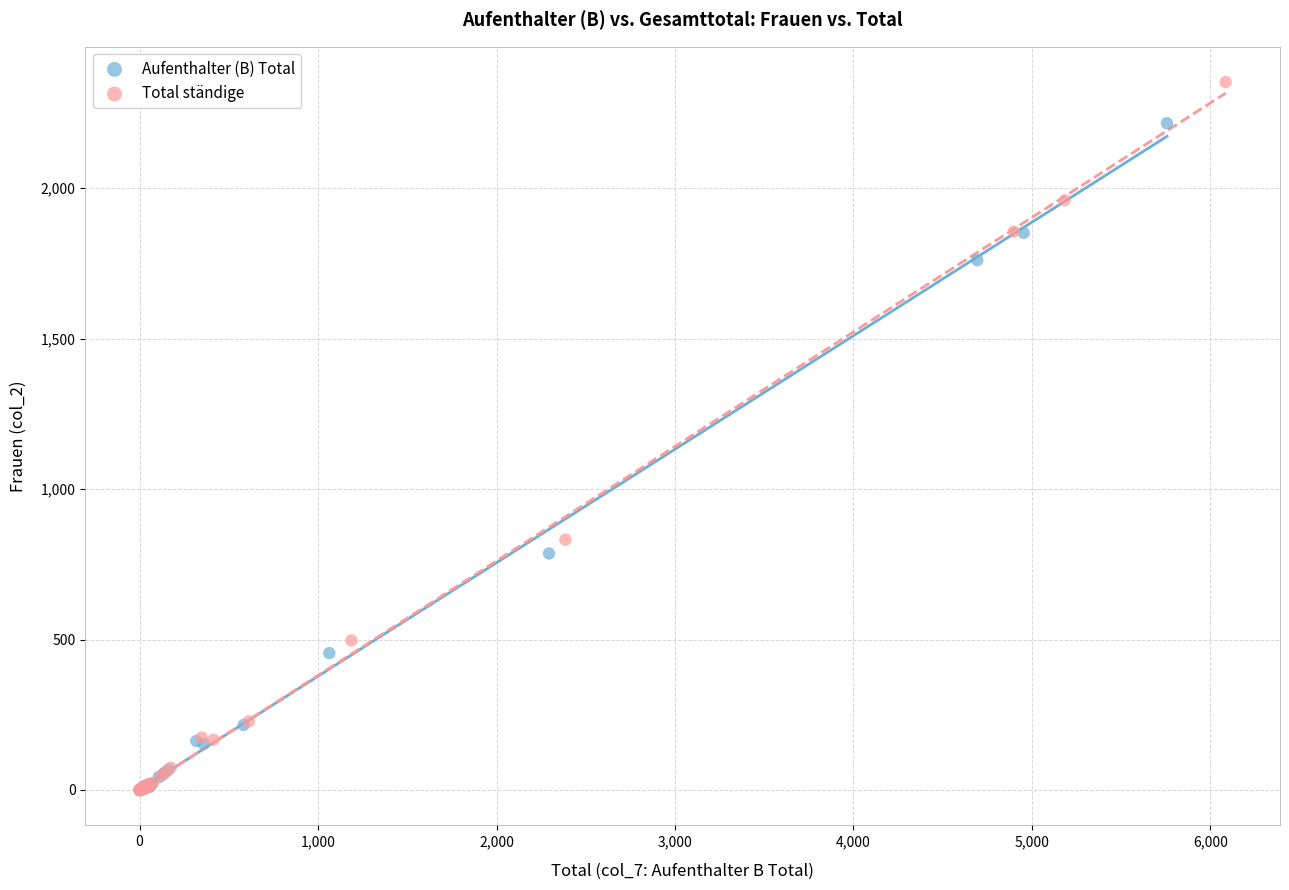

What are all the series names shown in the legend?

Aufenthalter (B) Total, Total ständige